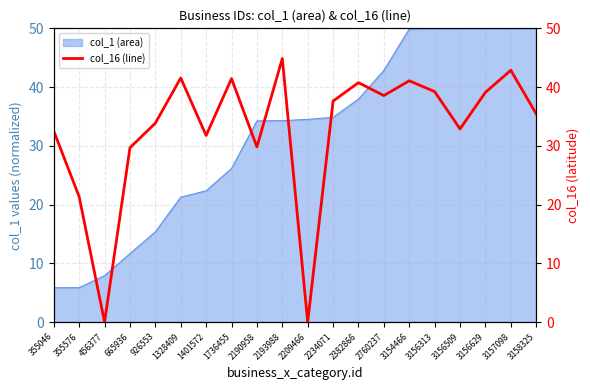

Approximately how many times larger is the value at 2190958 compared to 2234071?

0.8